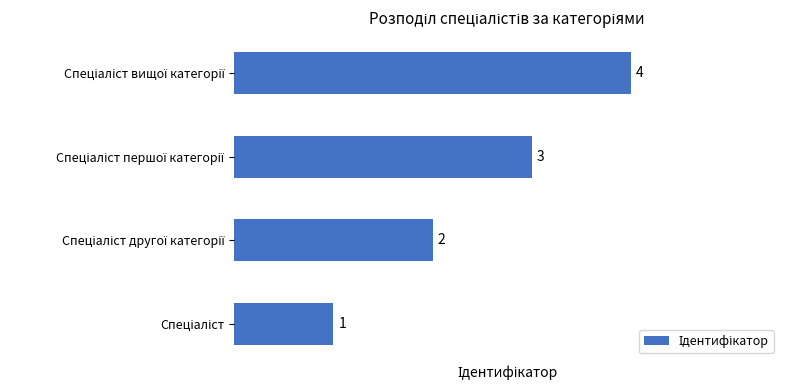

What is the greatest value displayed?

4